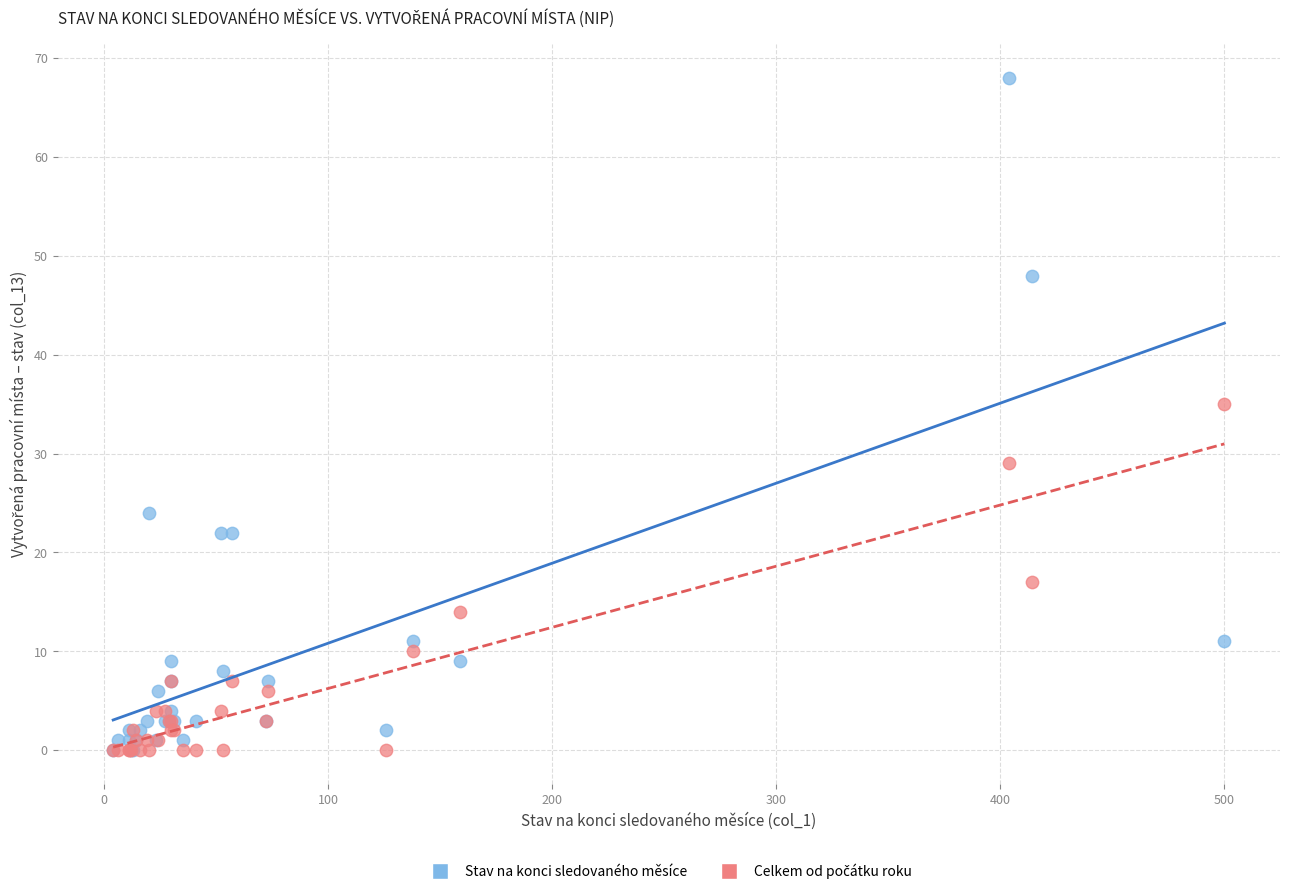

Across all series, what Y value is closest to 34?

35